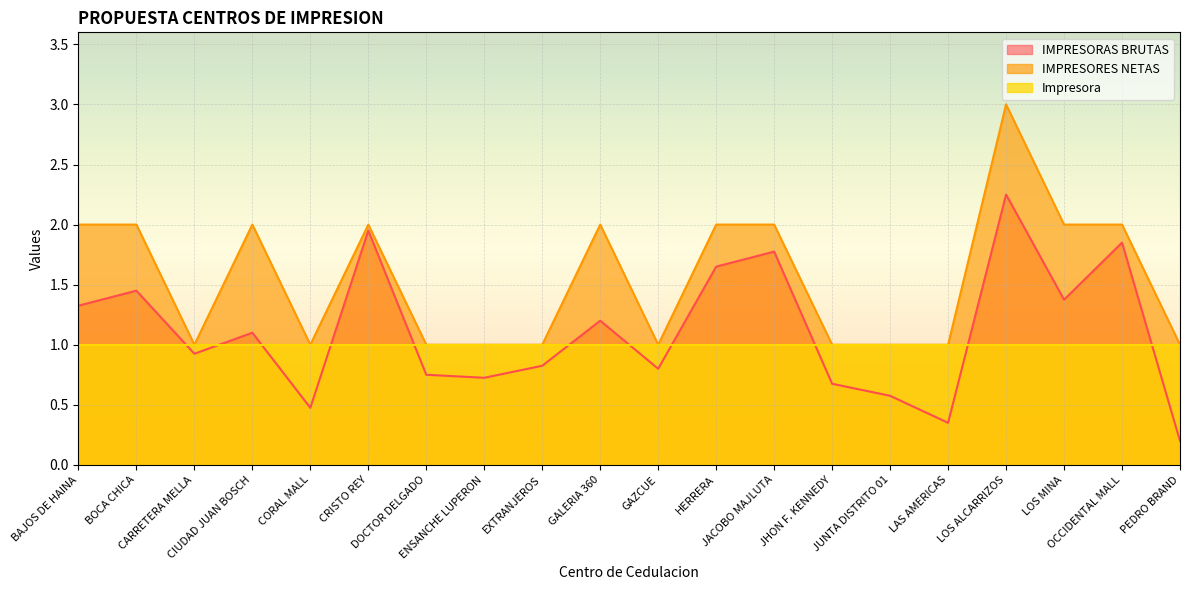

What is the maximum value for IMPRESORES NETAS?

3.0